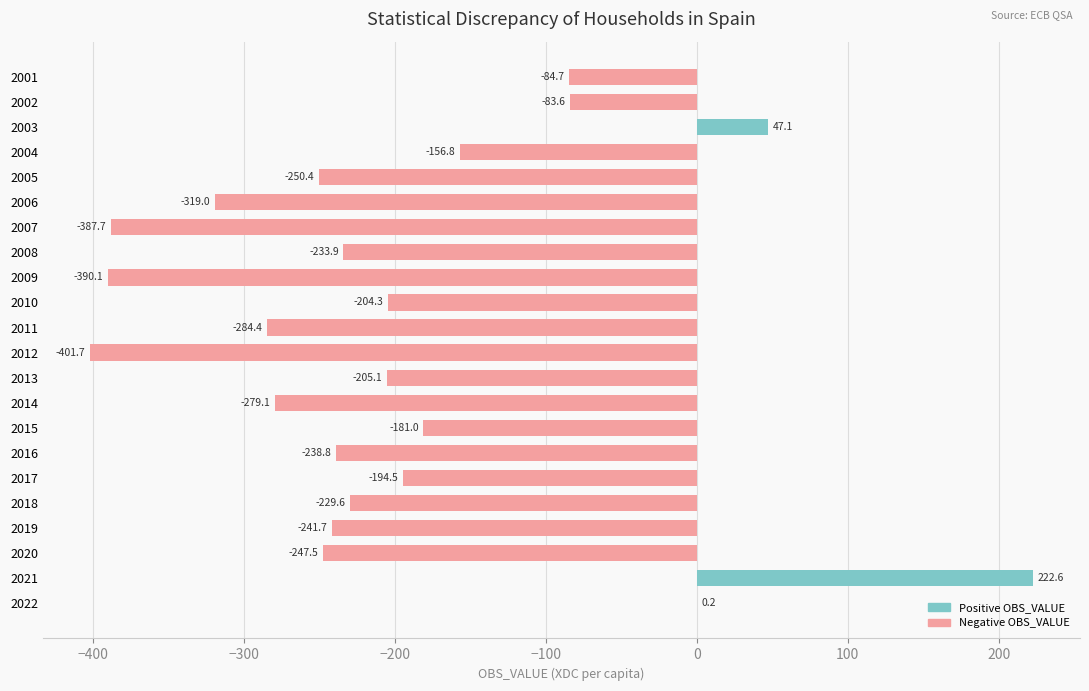

What is the maximum value shown in the chart?

222.6